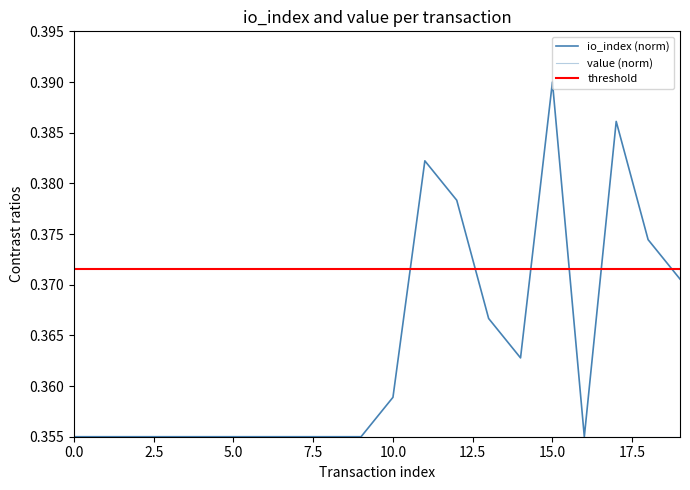

True or false: the data shows 0.2 at 17.

False